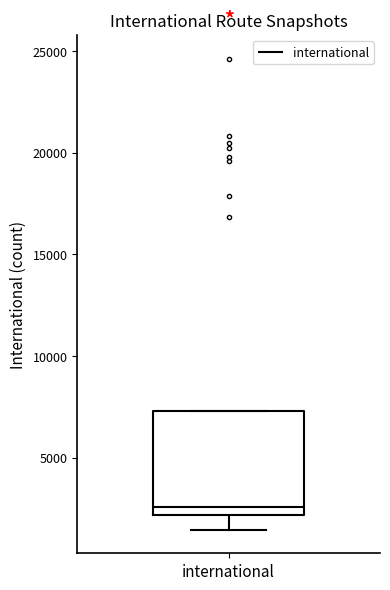

Where is the lower edge of the box for international on the y-axis? The values are not printed on the chart, so give them approximately, as read against the axis.

2000